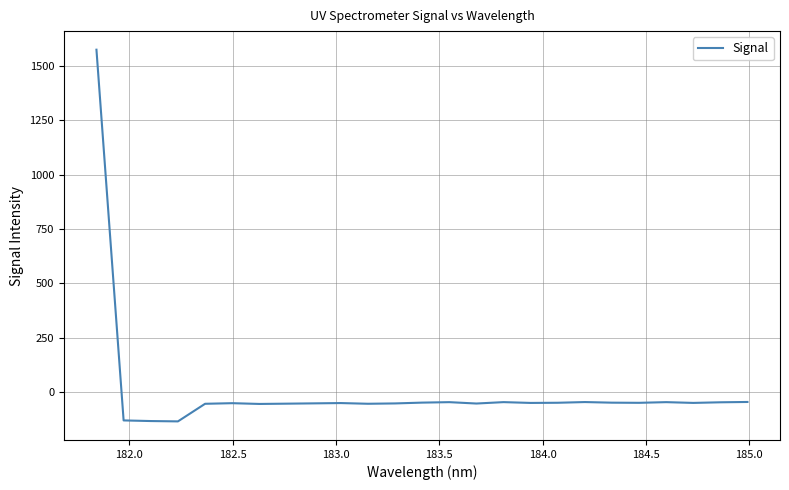

What is the minimum value shown in the chart?

-134.6